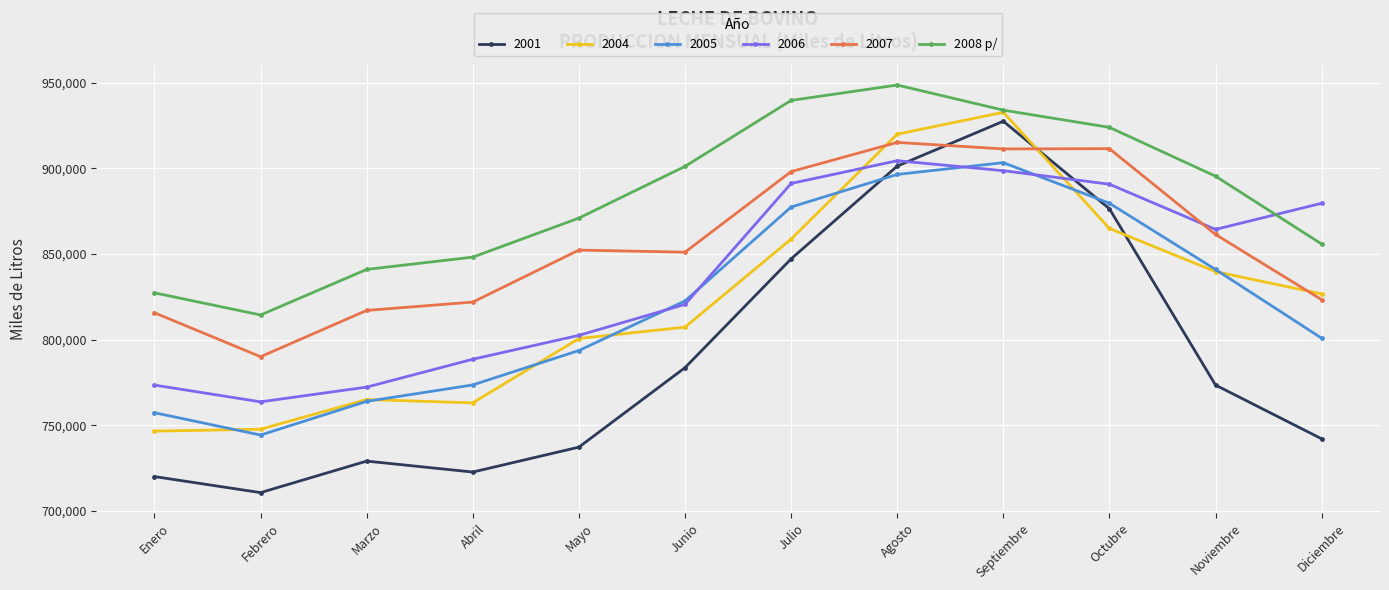

Does the chart display data point markers on the line(s)?

Yes